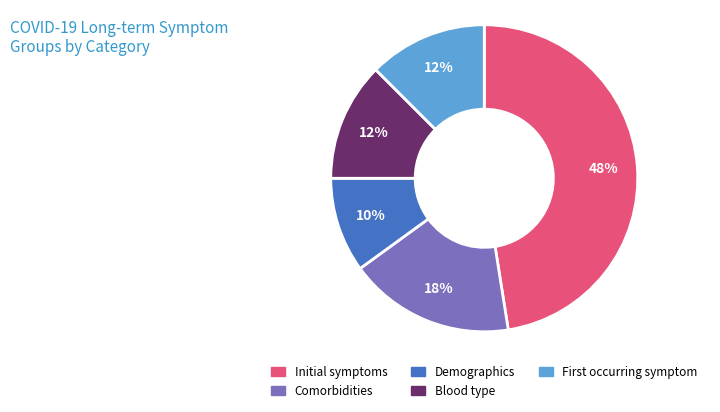

To the nearest percent, what percentage of the pie is Demographics?

10%